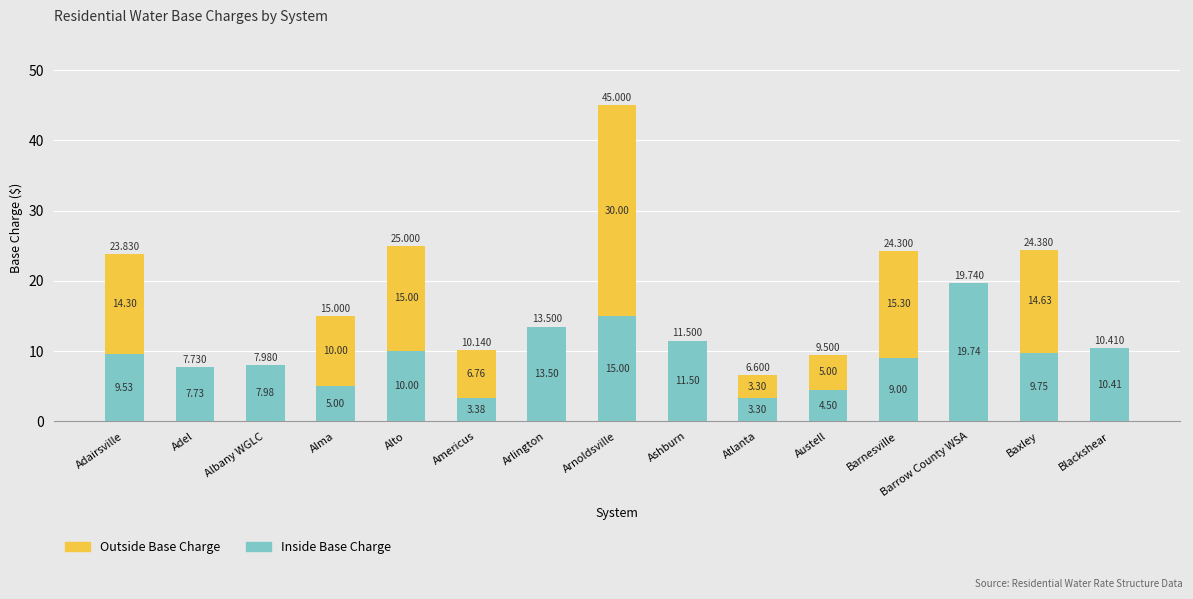

How many categories are shown in the chart?

15